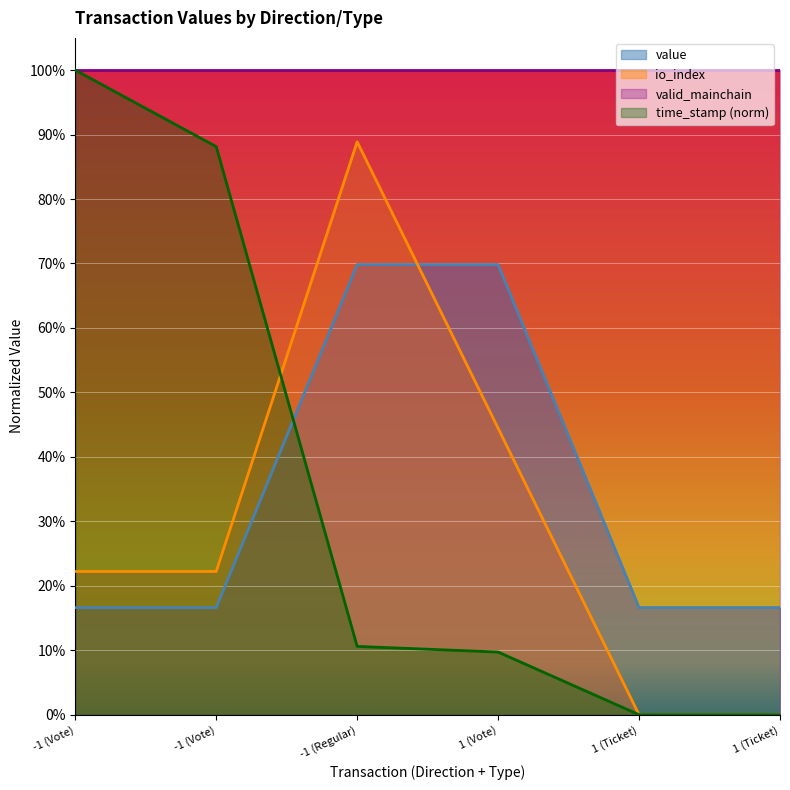

How many value values are between 0 and 1?

6